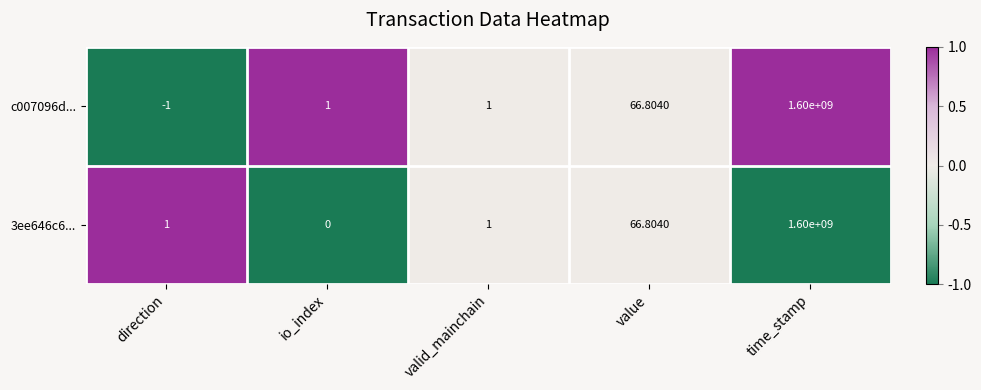

At which category is the sum across all series the highest?

time_stamp